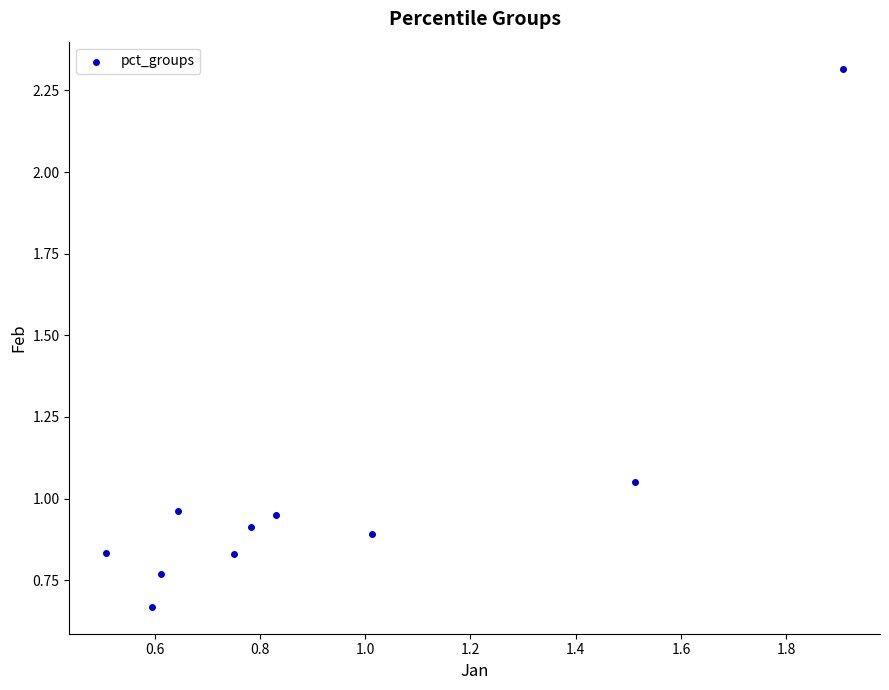

What is the range of X values (max minus min)?

1.4